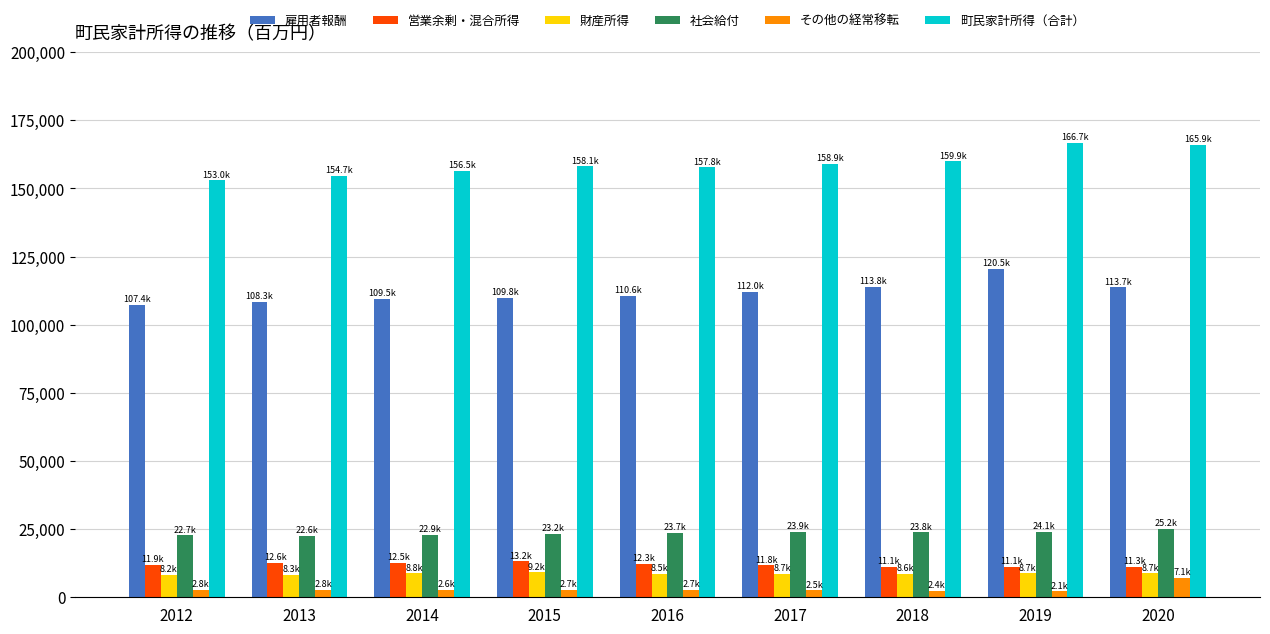

How many values in the 営業余剰・混合所得 series are below 11920?

4